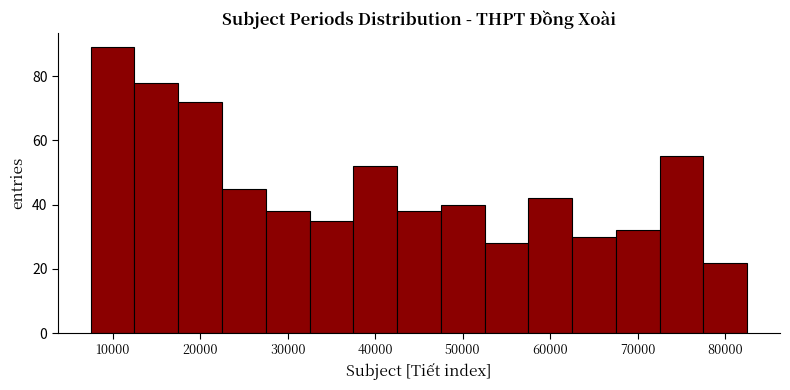

Reading left to right, list every bar in this chart as the range it spans on the x-axis followed by its height. Neither the bar edges nor the heights are printed on the chart, so give them approximately, as read against the axes.

7500 to 12500: 90
12500 to 17500: 78
17500 to 22500: 72
22500 to 27500: 46
27500 to 32500: 38
32500 to 37500: 36
37500 to 42500: 52
42500 to 47500: 38
47500 to 52500: 40
52500 to 57500: 28
57500 to 62500: 42
62500 to 67500: 30
67500 to 72500: 32
72500 to 77500: 56
77500 to 82500: 22